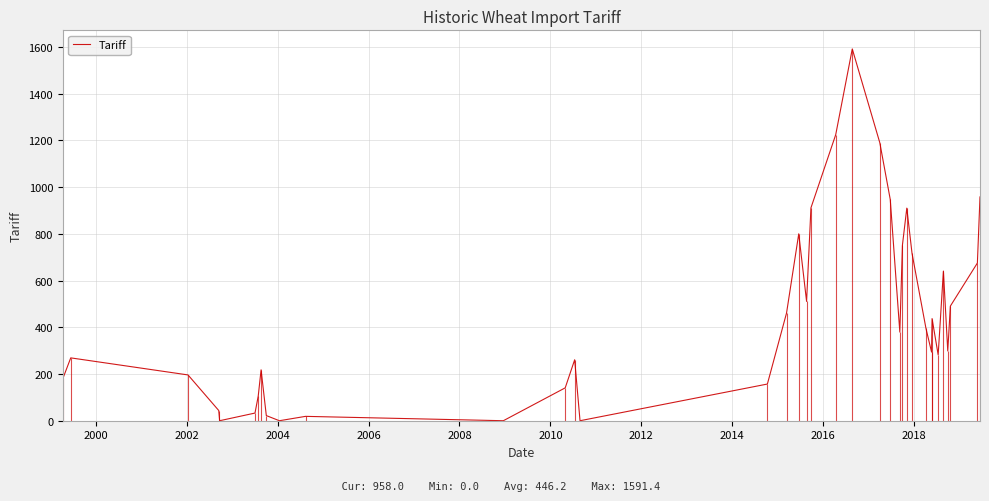

True or false: there are more than 0 points higher than both neighbors.

True